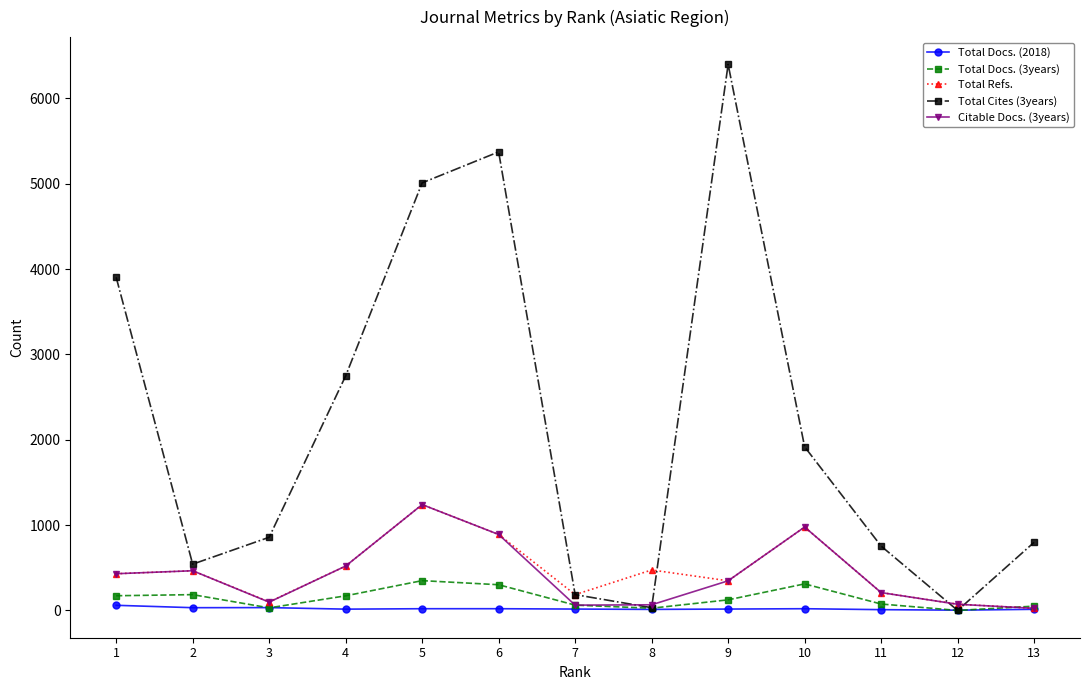

The Total Cites (3years) series shows 415 at 3. True or false?

False